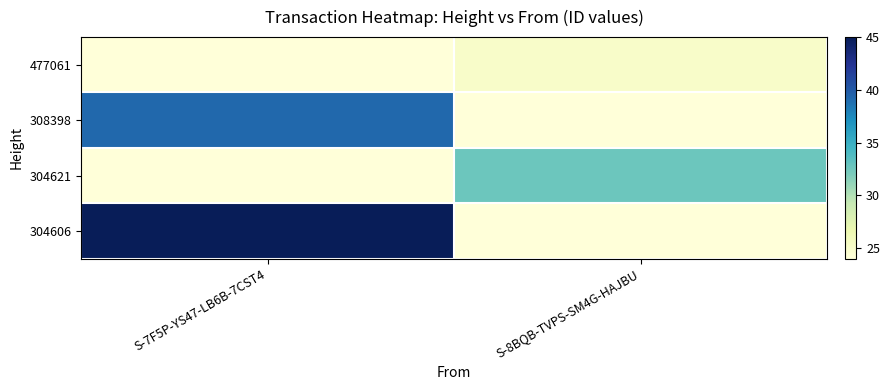

Reading left to right, transcribe all the data shown in this chart.

477061: S-7F5P-YS47-LB6B-7CST4=24.0	S-8BQB-TVPS-SM4G-HAJBU=25.0
308398: S-7F5P-YS47-LB6B-7CST4=39.2	S-8BQB-TVPS-SM4G-HAJBU=24.0
304621: S-7F5P-YS47-LB6B-7CST4=24.0	S-8BQB-TVPS-SM4G-HAJBU=32.6
304606: S-7F5P-YS47-LB6B-7CST4=45.0	S-8BQB-TVPS-SM4G-HAJBU=24.0